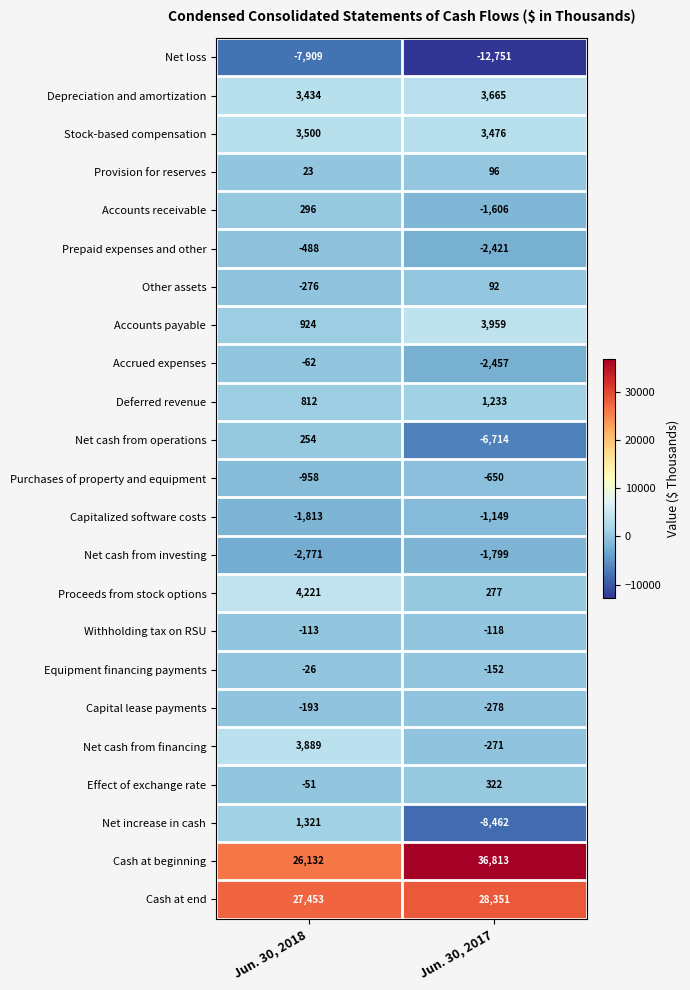

What is the difference between the maximum and minimum values in the Effect of exchange rate series?

373